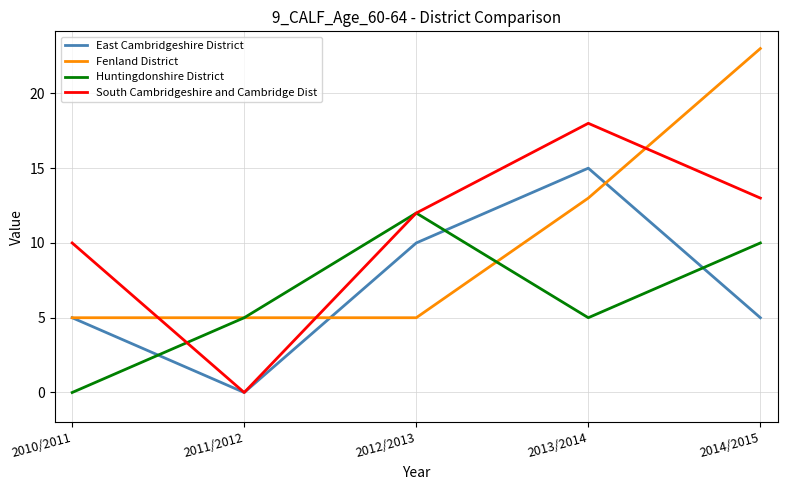

Count the Fenland District values in the range 5 to 13.

4